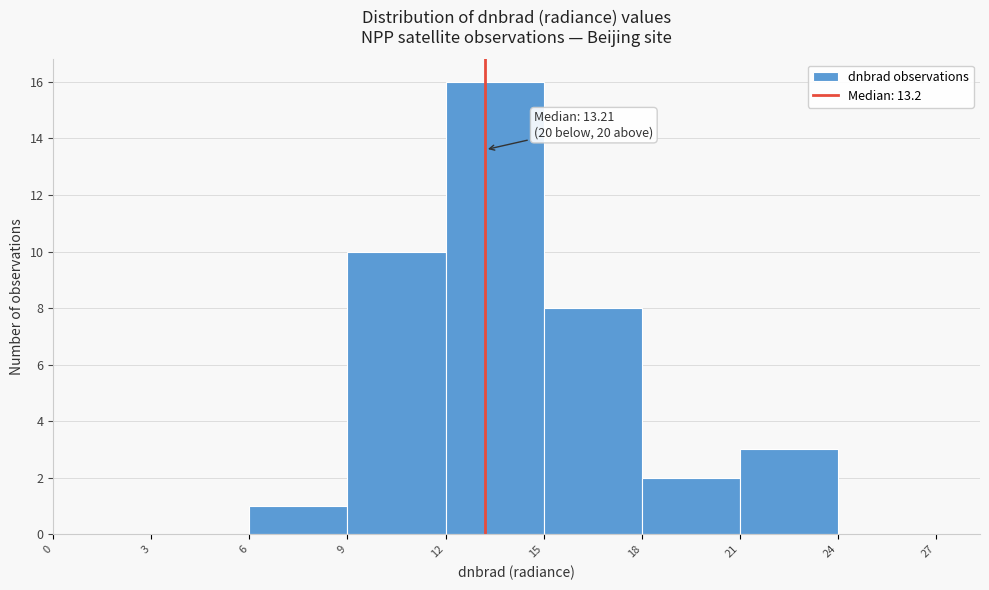

Which range on the x-axis has the tallest bar?

12 to 15